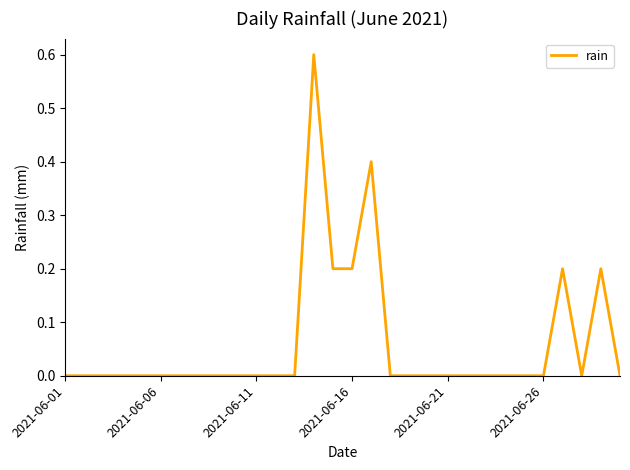

How many lines are shown in the chart?

1